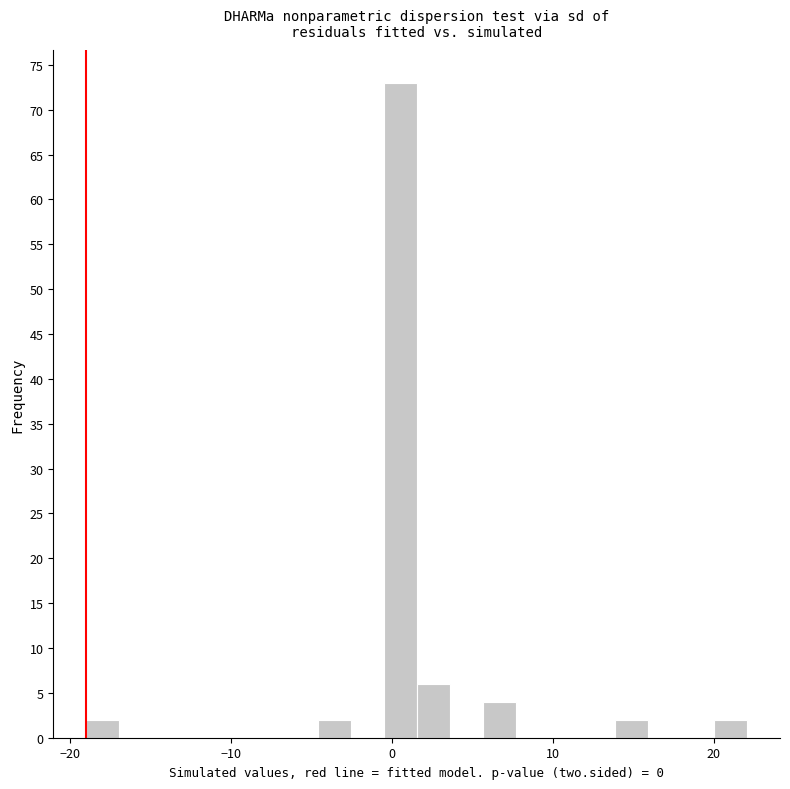

Read against the x-axis, roughly where is the centre of the tallest bar?

1